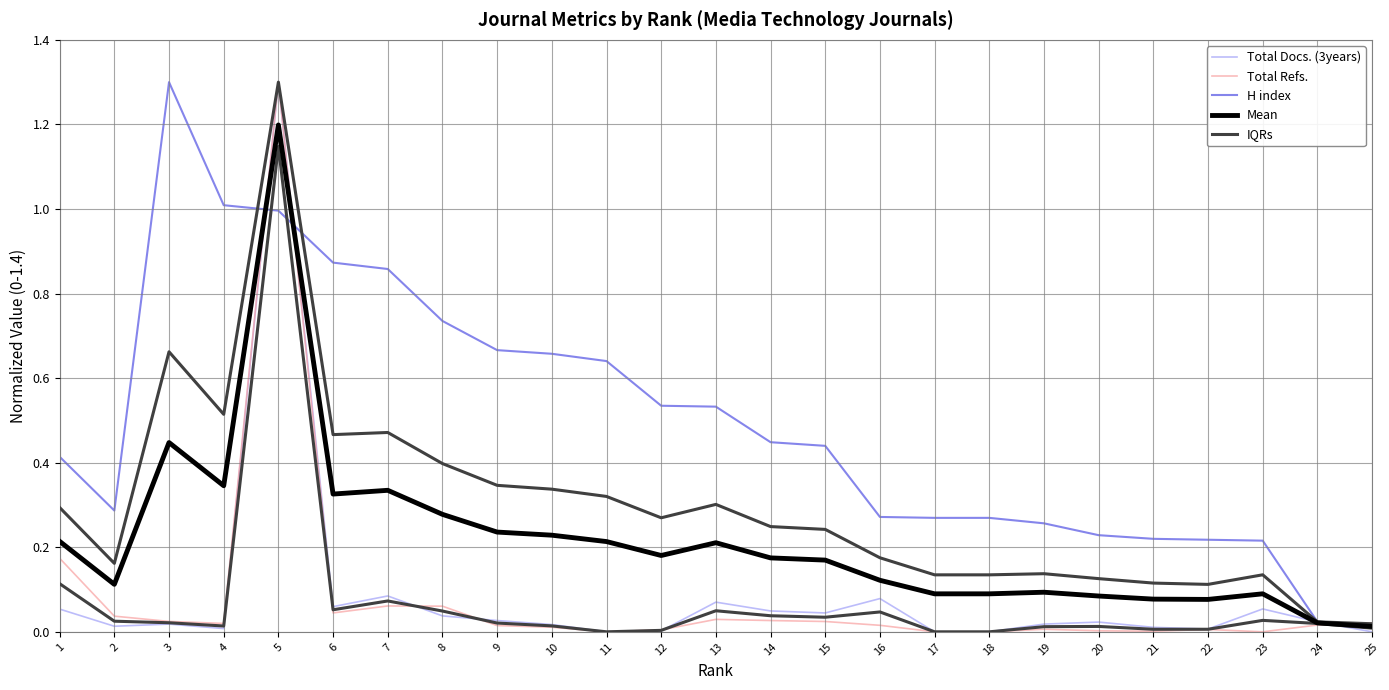

What is the total value across all series at 10?

0.9